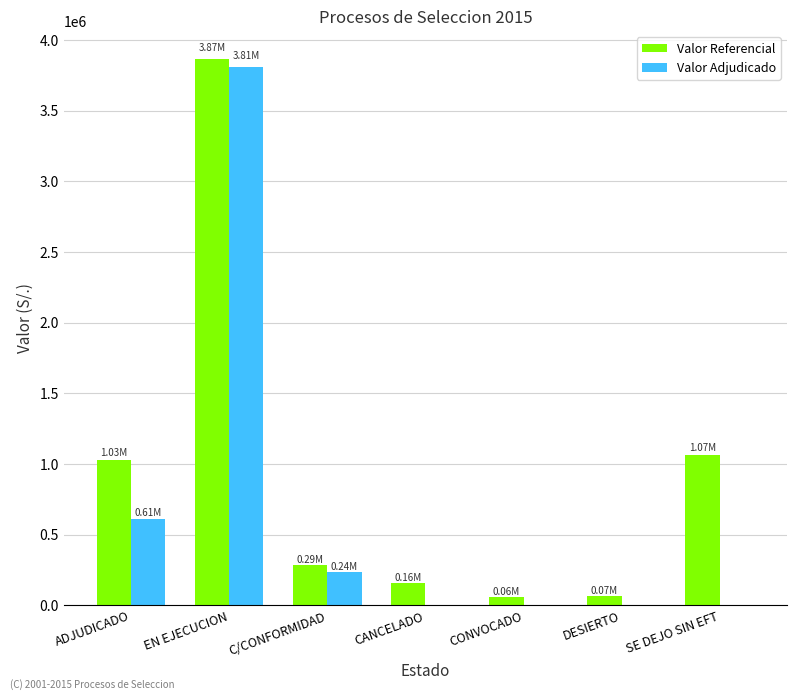

What is the spread (max minus min) of values at ADJUDICADO?

420843.3